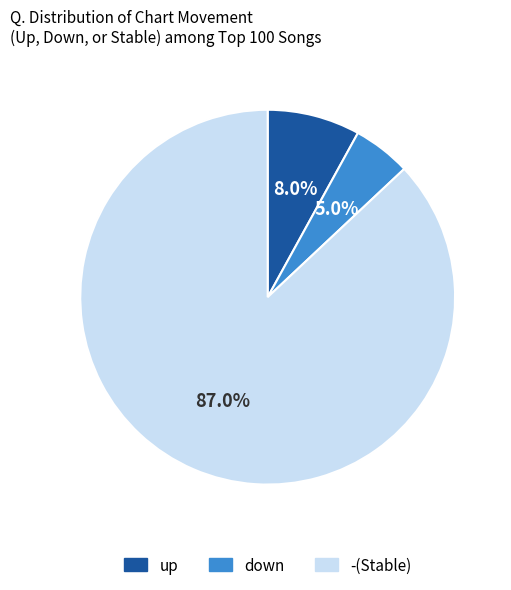

How many segments does this pie chart have?

3